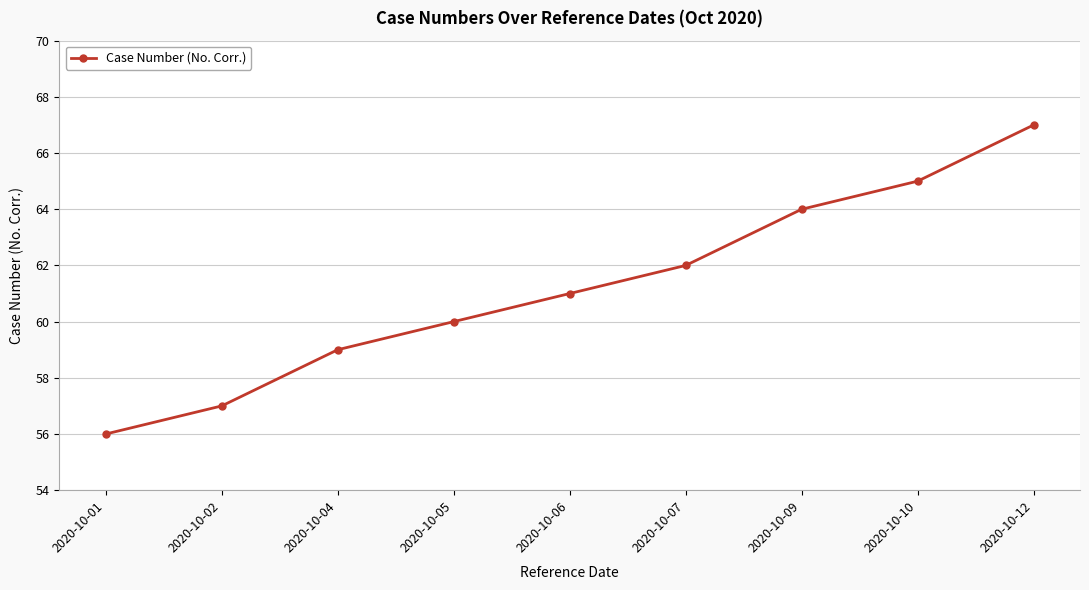

The chart shows a value of 14 at 2020-10-02. True or false?

False